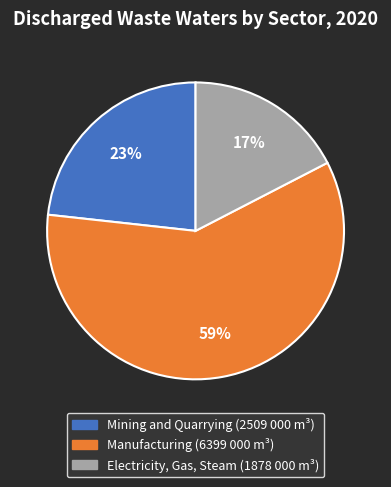

Rank the categories by value from lowest to highest.

Electricity, Gas, Steam, Mining and Quarrying, Manufacturing